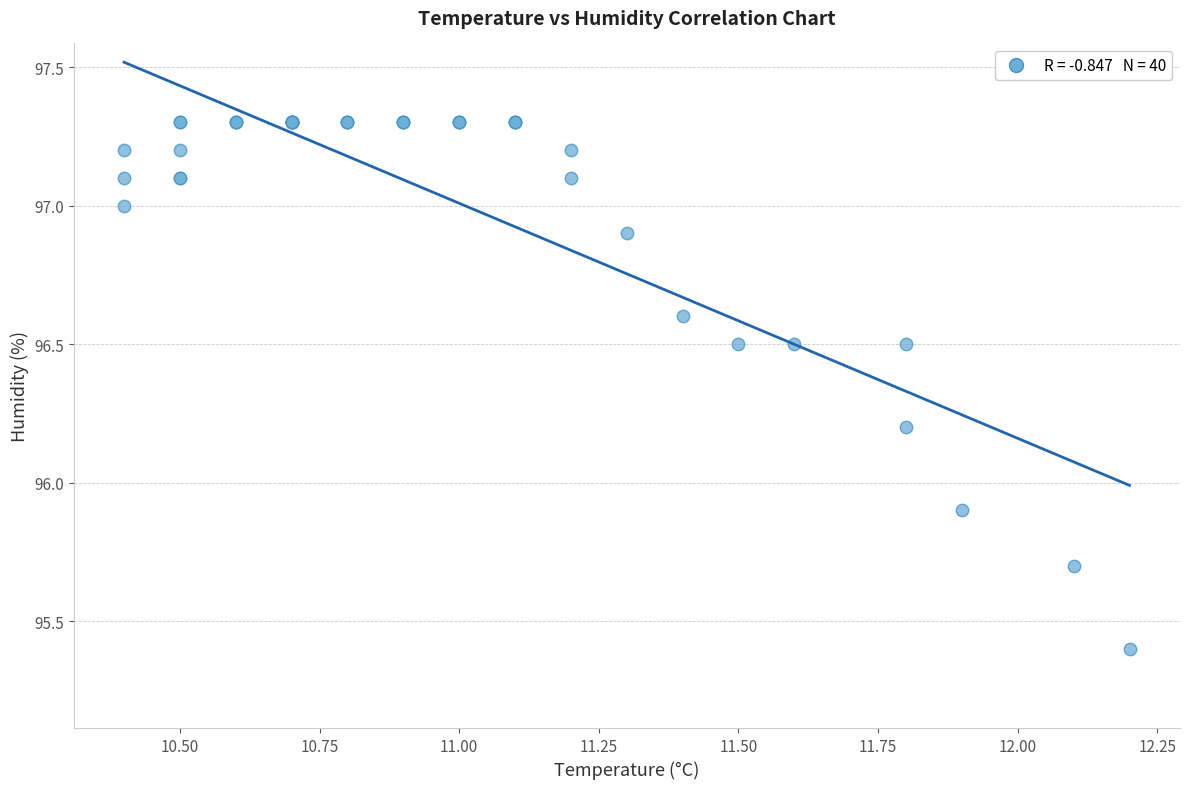

What Y value in the scatter plot is closest to 96?

95.9